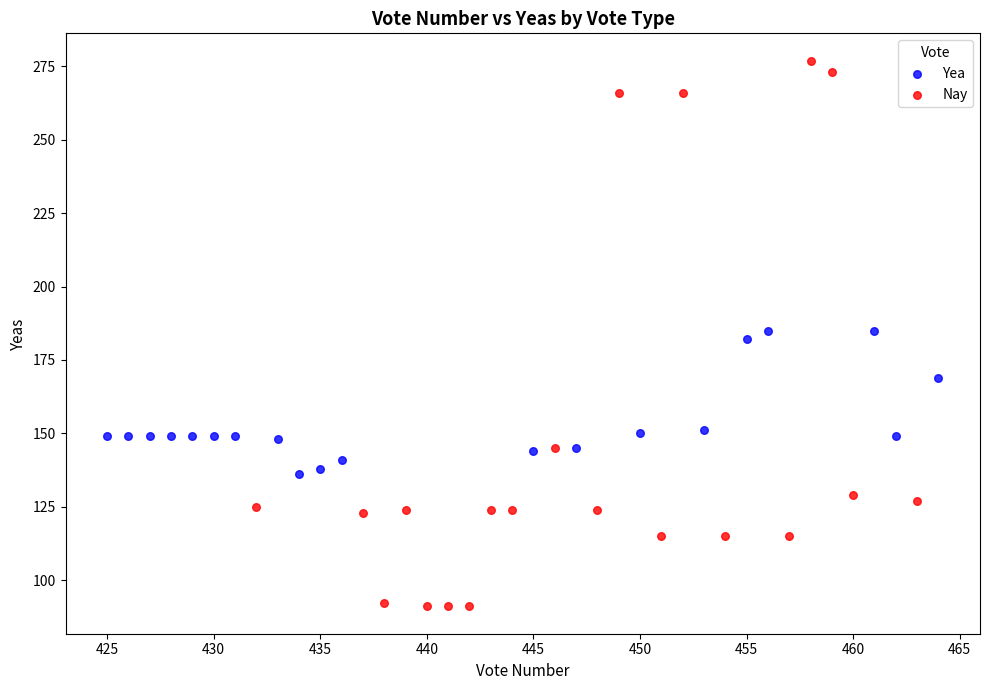

Which series has the widest spread of Y values?

Nay